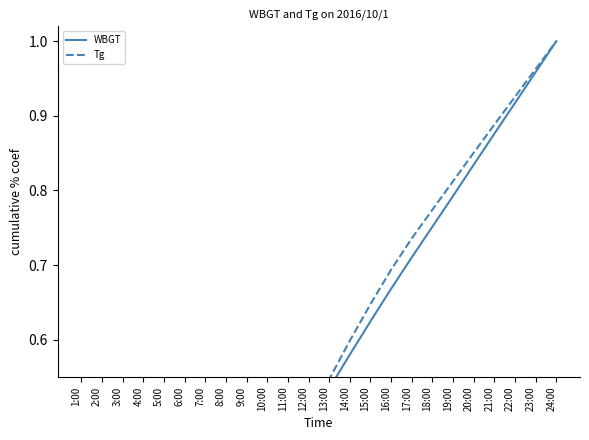

Which category has the highest value across all series?

24:00